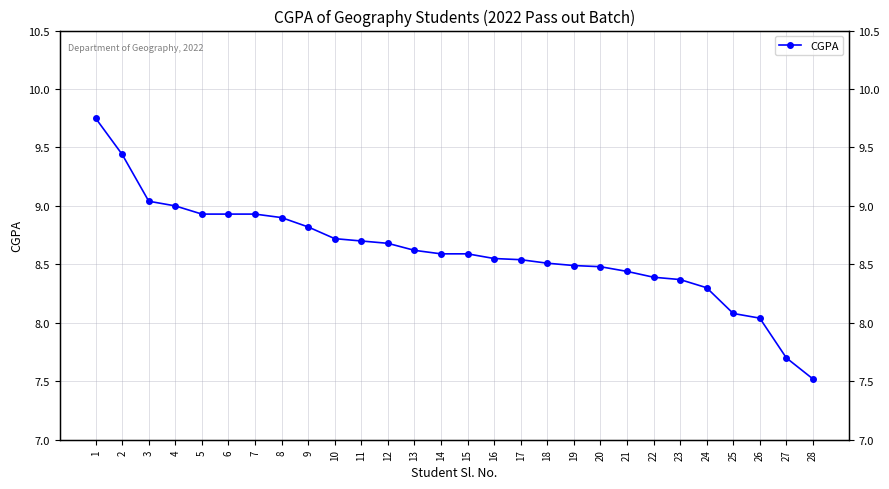

At which label is the value closest to 8?

26